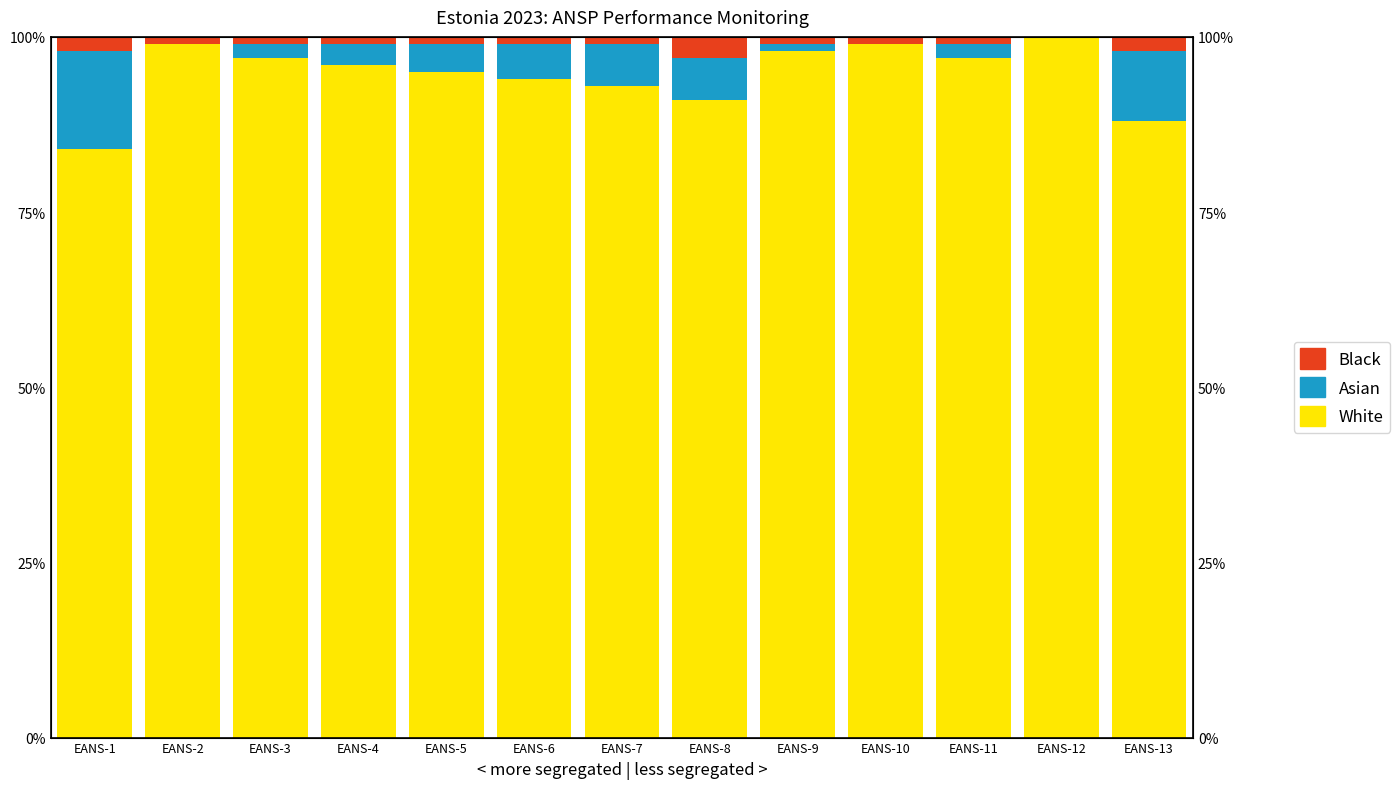

The Asian series shows 8 at EANS-6. True or false?

False